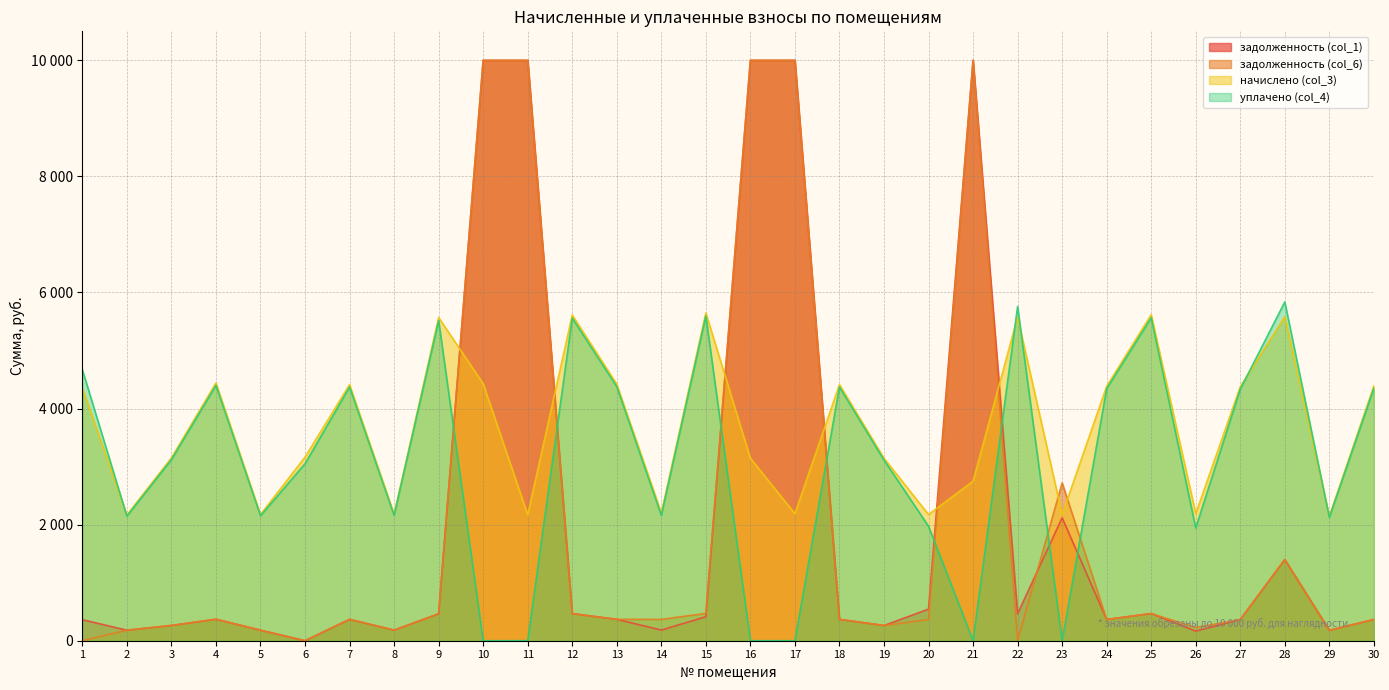

After their last crossing, which series has the higher values: начислено (col_3) or уплачено (col_4)?

начислено (col_3)